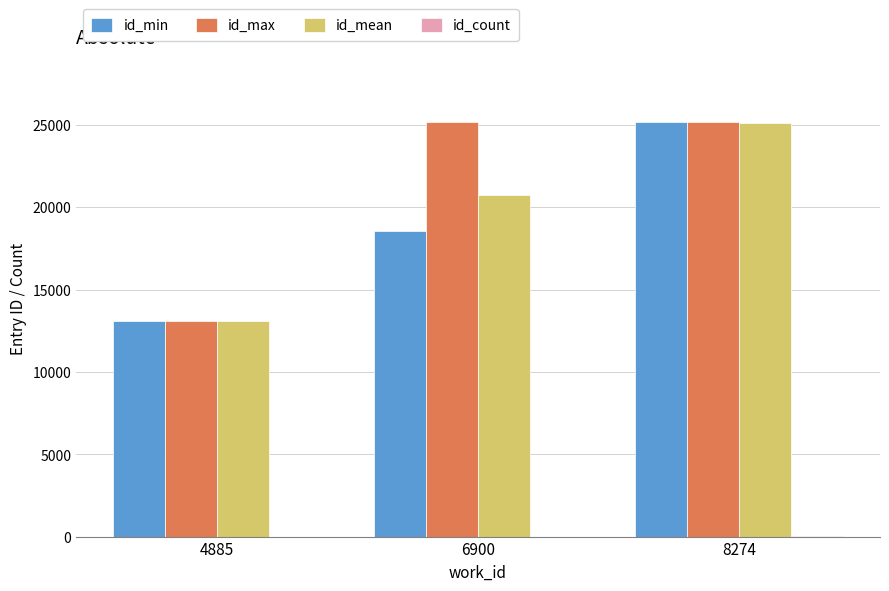

The value of id_max at 4885 is 18099. True or false?

False